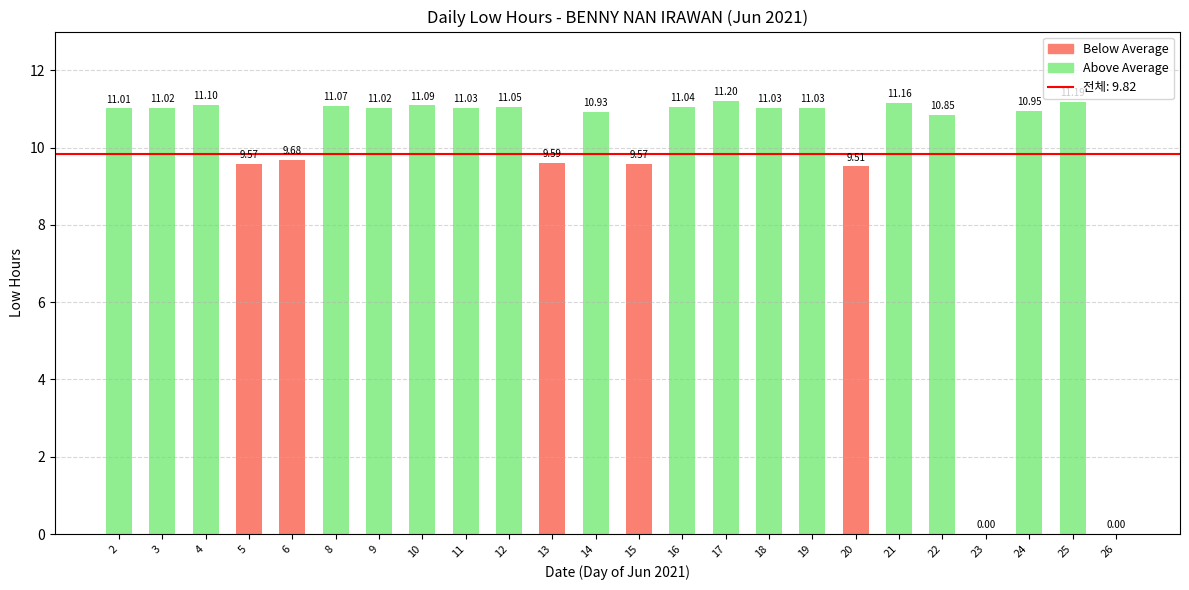

Which has a higher value, 21 or 24?

21